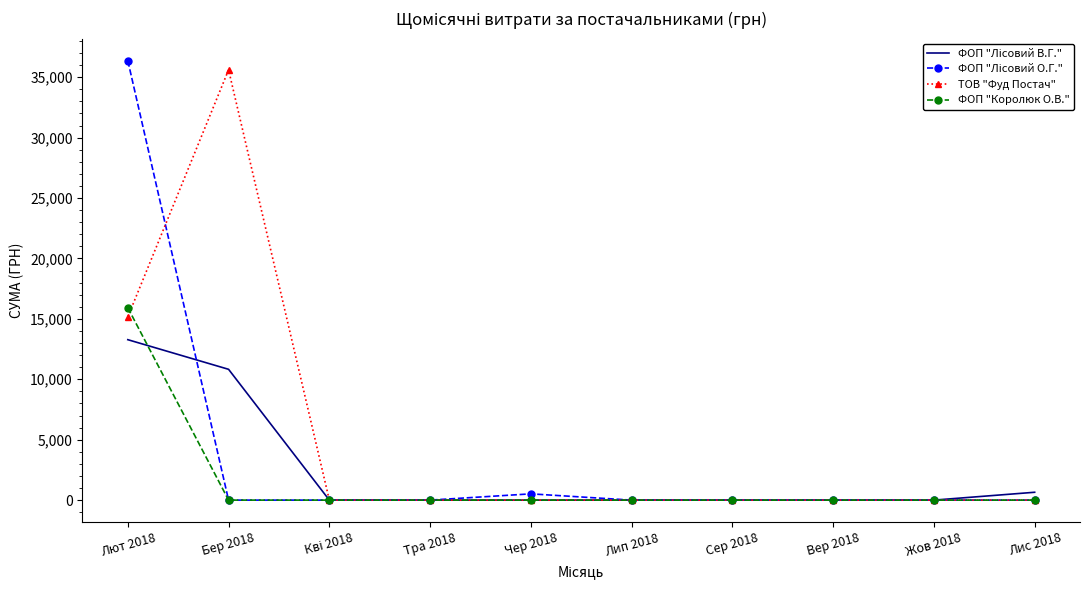

Is it true that ТОВ "Фуд Постач" equals 0.0 at Сер 2018?

True